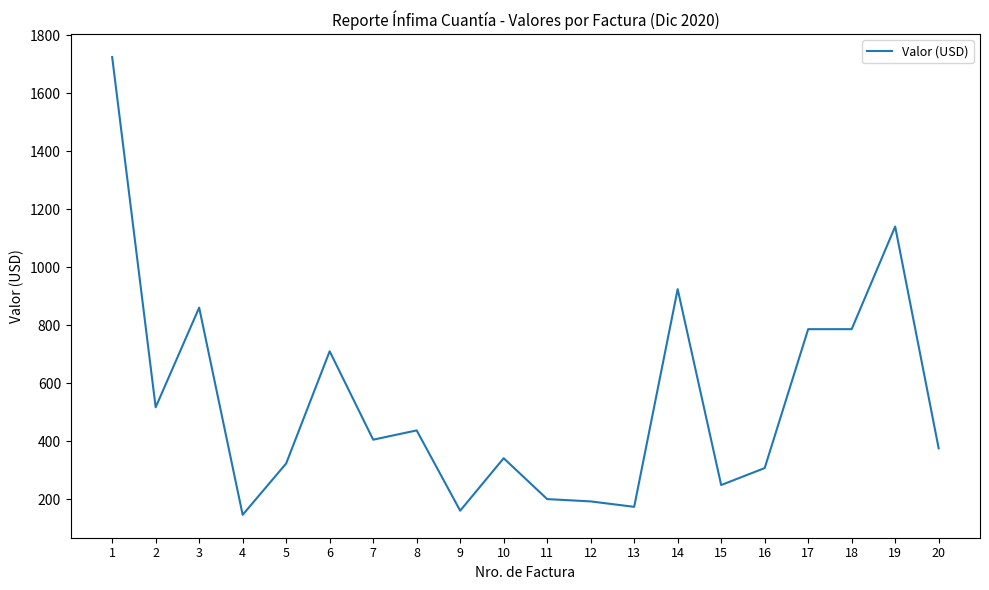

How many lines are shown in the chart?

1